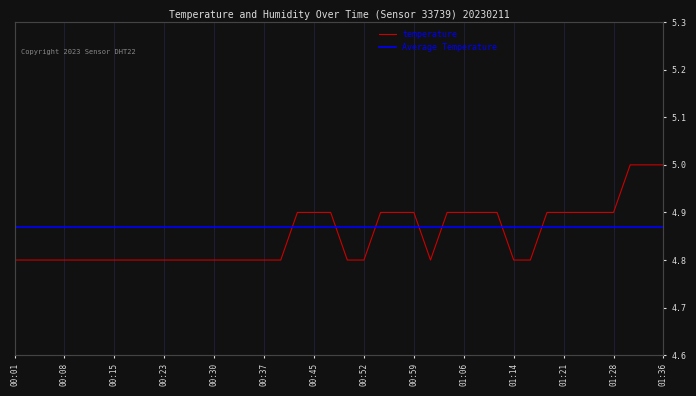

What is the label of the 33rd point from the left?

01:19